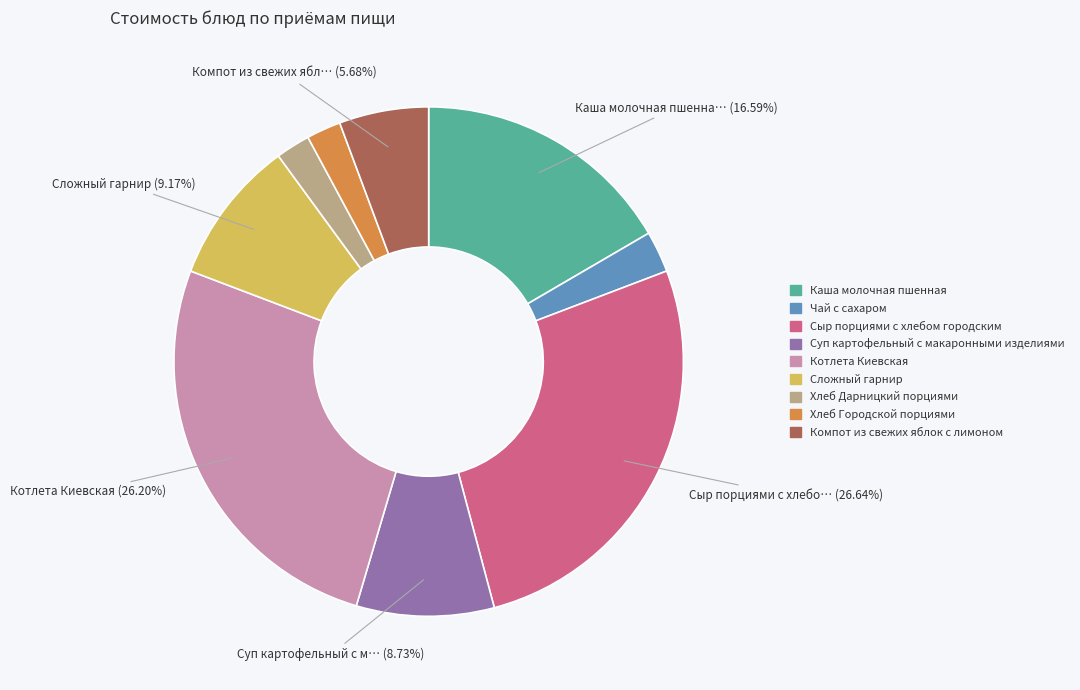

What is the ratio of the value at Сложный гарнир to the value at Каша молочная пшенная?

0.6